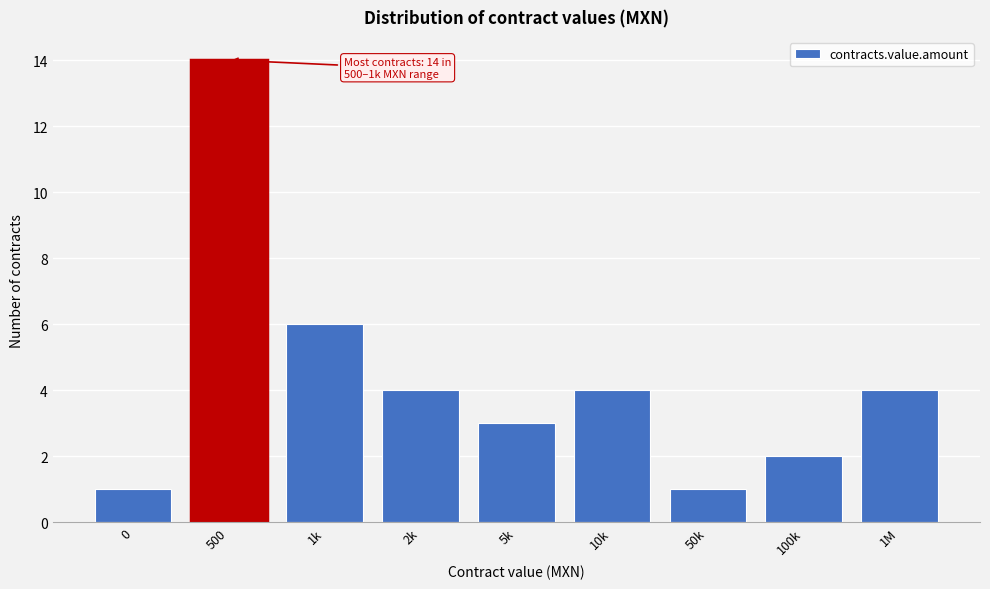

Reading left to right, transcribe all the data shown in this chart.

1	14	6	4	3	4	1	2	4